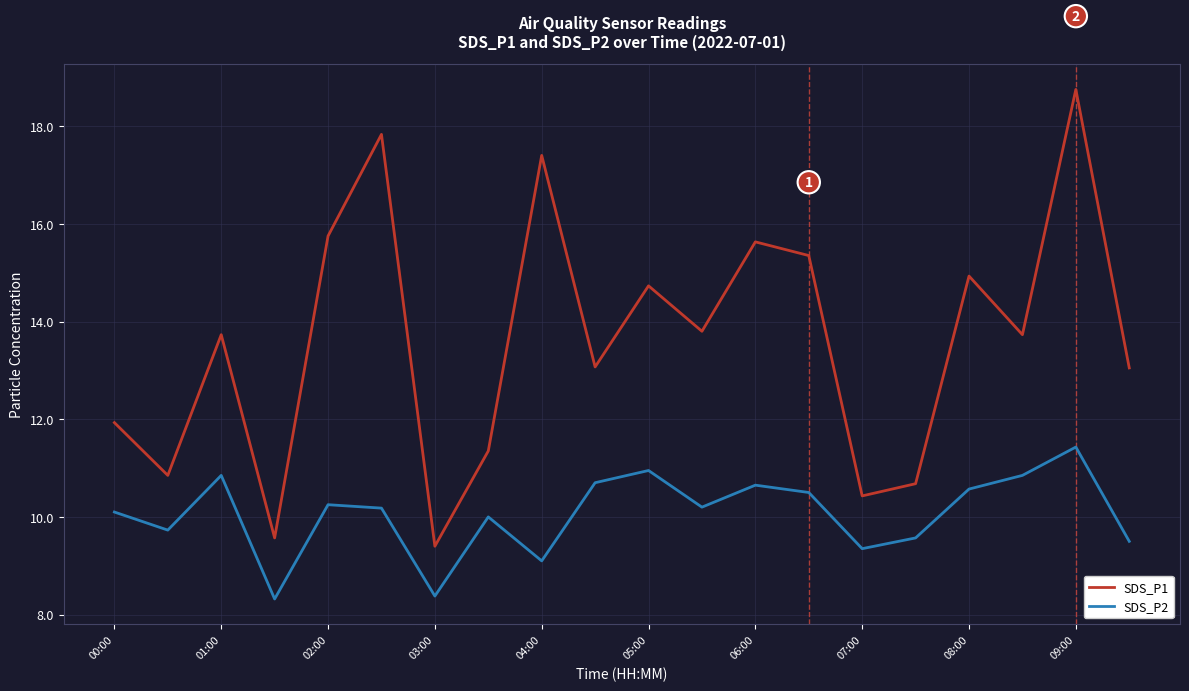

True or false: SDS_P2 and SDS_P1 cross at least once.

False